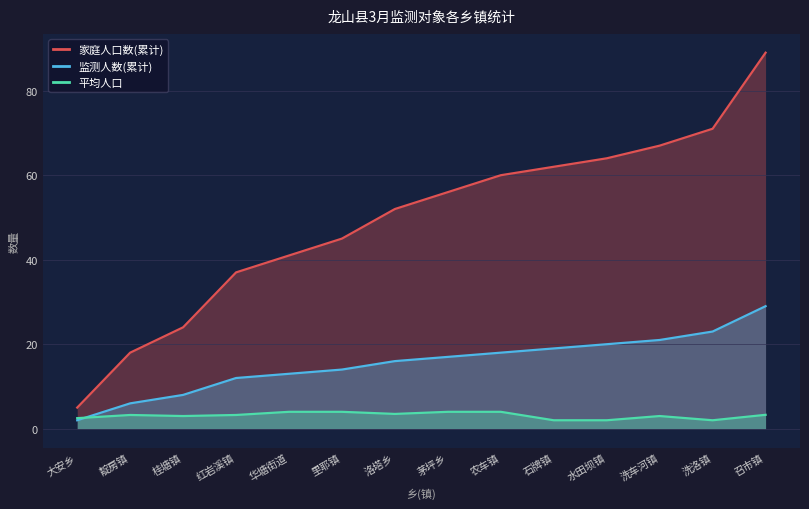

What is the maximum value for 监测人数(累计)?

29.0